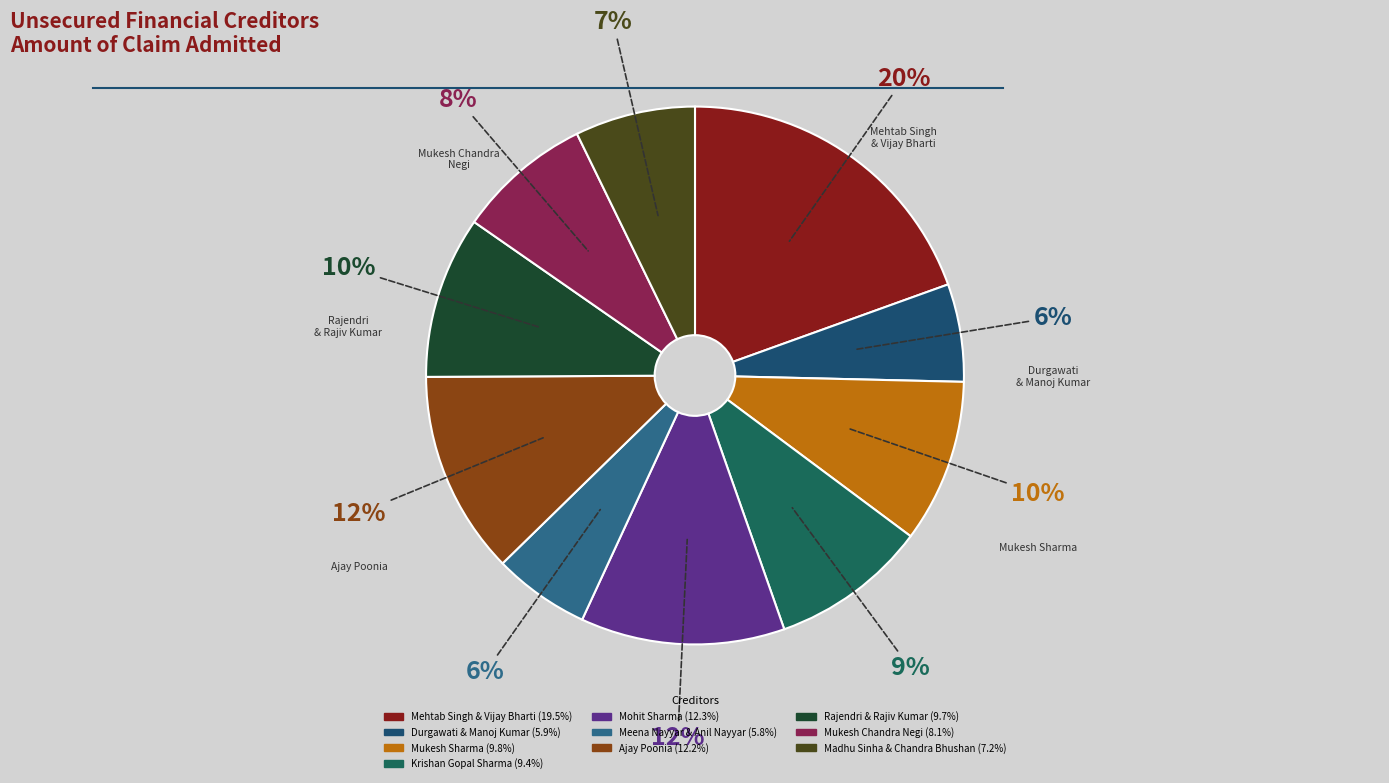

Approximately how many times larger is the value at Durgawati & Manoj Kumar compared to Mukesh Sharma?

0.6